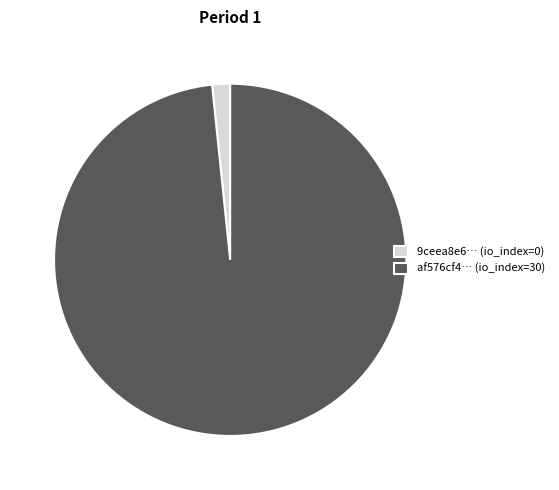

Rank the categories by value from highest to lowest.

af576cf4… (io_index=30), 9ceea8e6… (io_index=0)